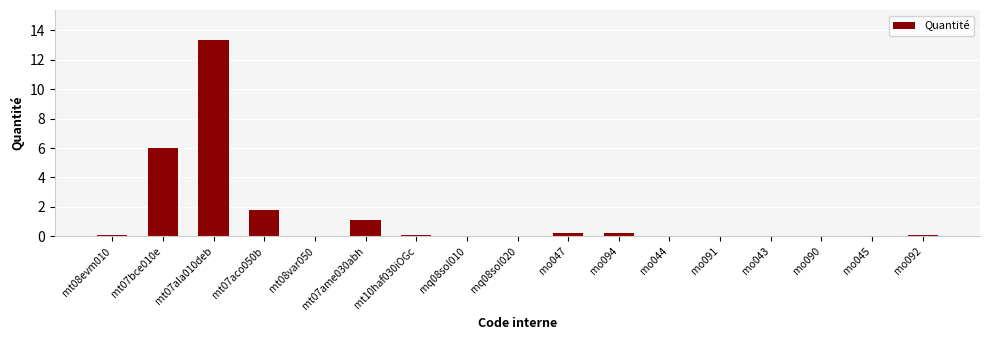

The chart shows a value of 8.3 at mt07bce010e. True or false?

False